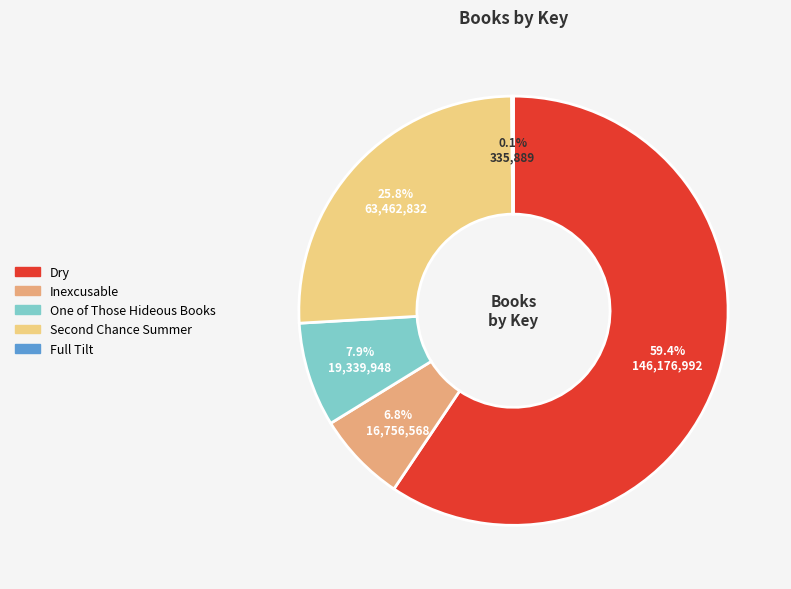

To the nearest percent, what is the combined percentage of One of Those Hideous Books and Dry?

67%